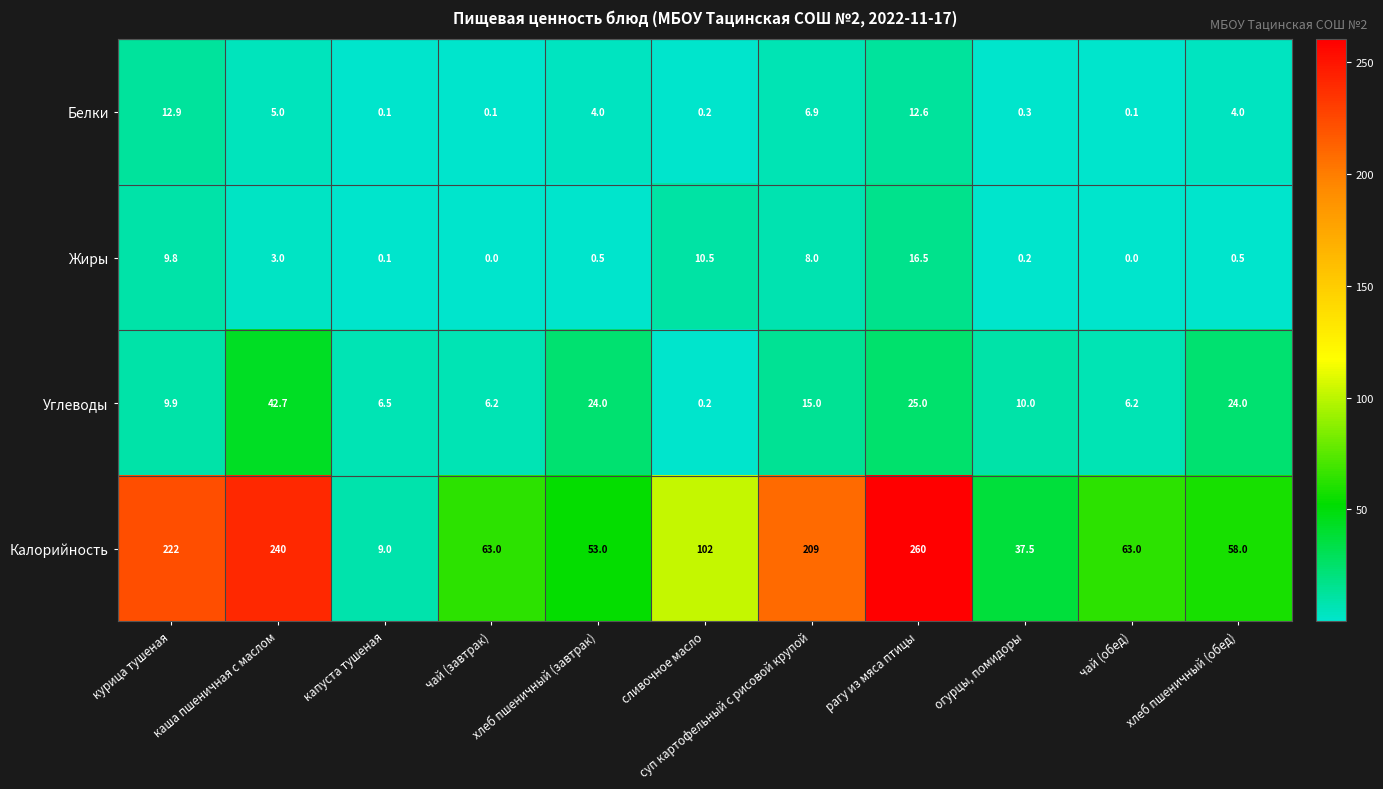

List the series in order of their peak value, highest first.

Калорийность, Углеводы, Жиры, Белки